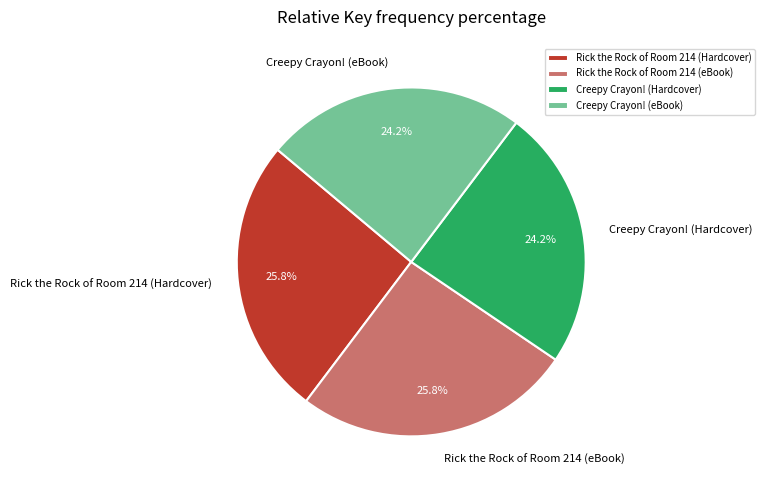

Between Creepy Crayon! (eBook) and Rick the Rock of Room 214 (Hardcover), which is larger?

Rick the Rock of Room 214 (Hardcover)